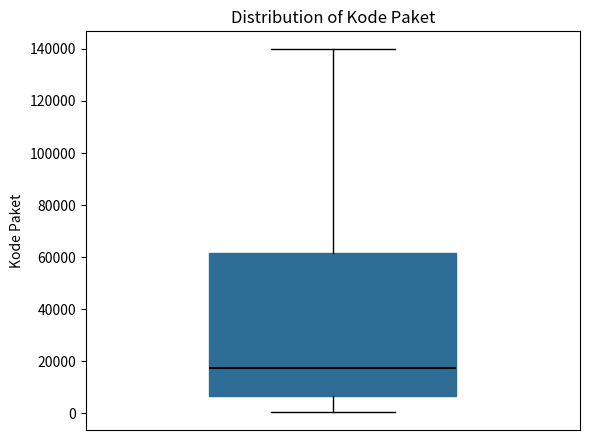

Transcribe this box plot: give where the median line is, the range the box spans, and where the two whiskers end, as read against the y-axis. The values are not printed on the chart, so give them approximately, as read against the axis.

median 18000, box 6000 to 62000, whiskers 0 to 140000